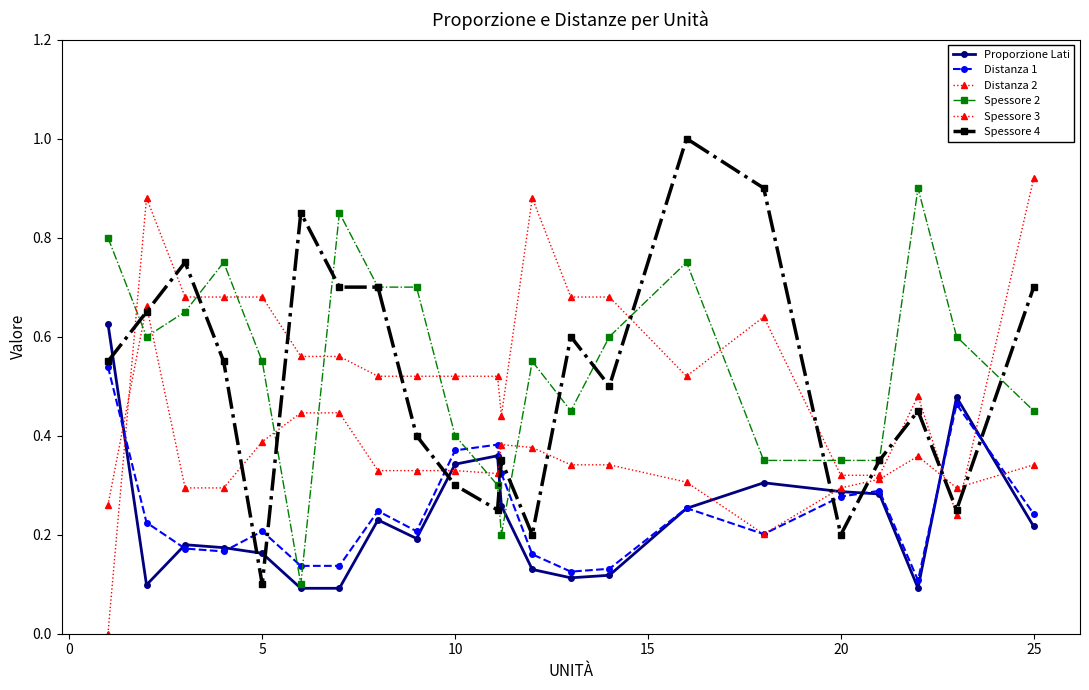

How many data points in Spessore 3 are above 0?

21